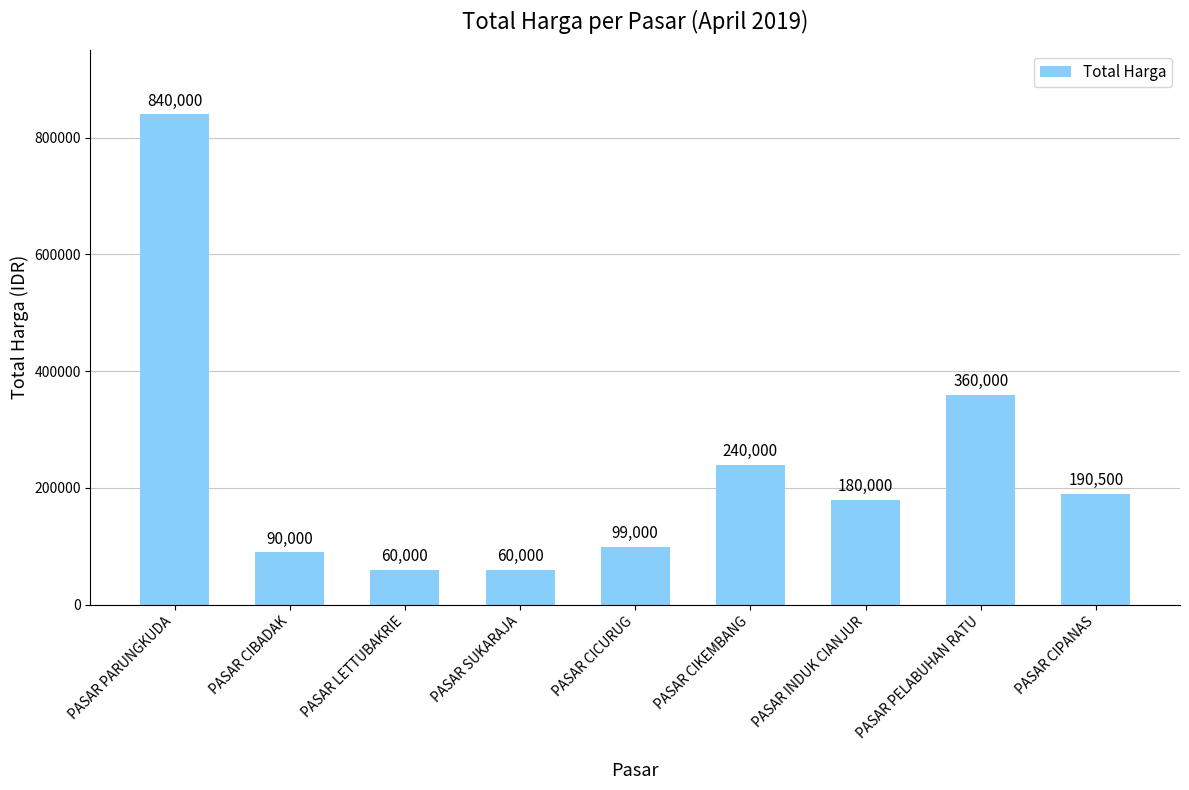

What is the change in value from PASAR PARUNGKUDA to PASAR CIPANAS?

-649500